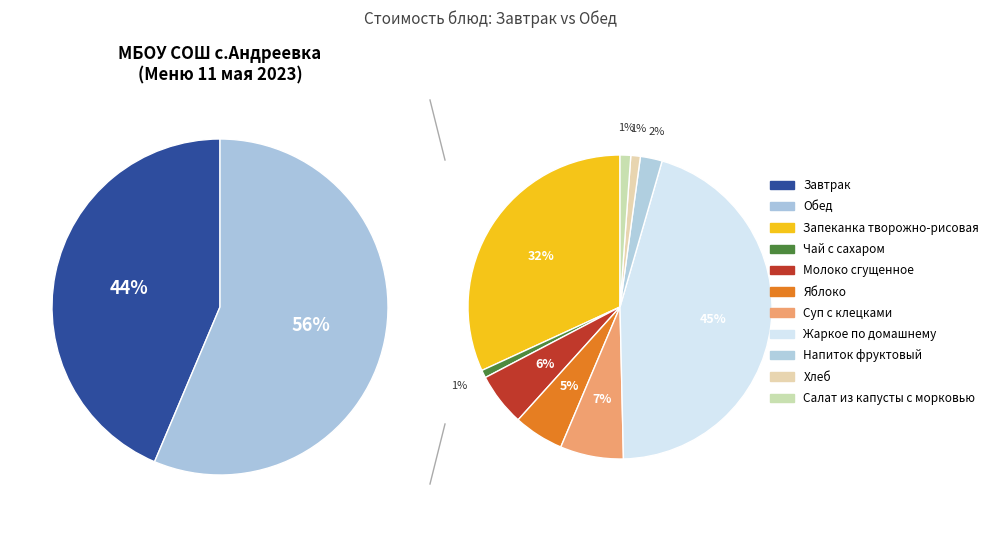

Which slice is the largest?

Жаркое по домашнему